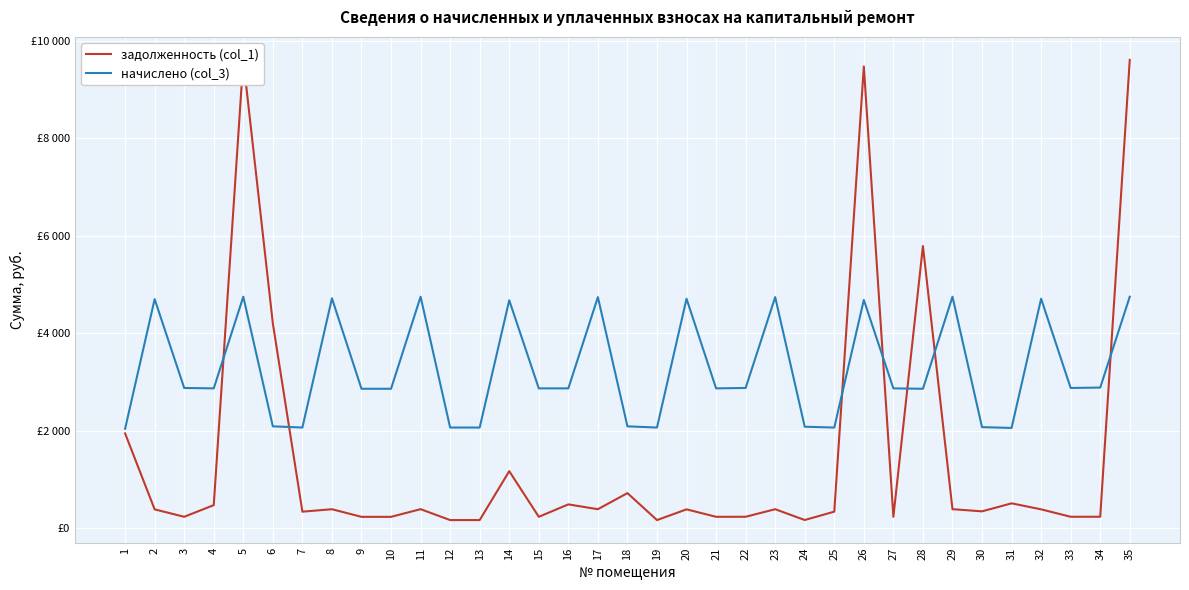

Between 19 and 1, which is larger?

1